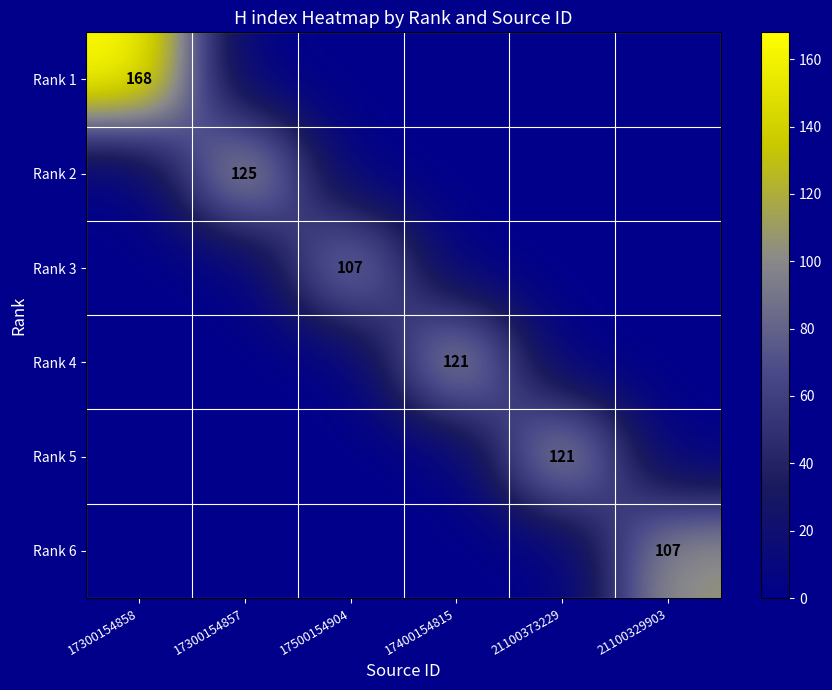

Which series has the largest total across all categories?

Rank 1